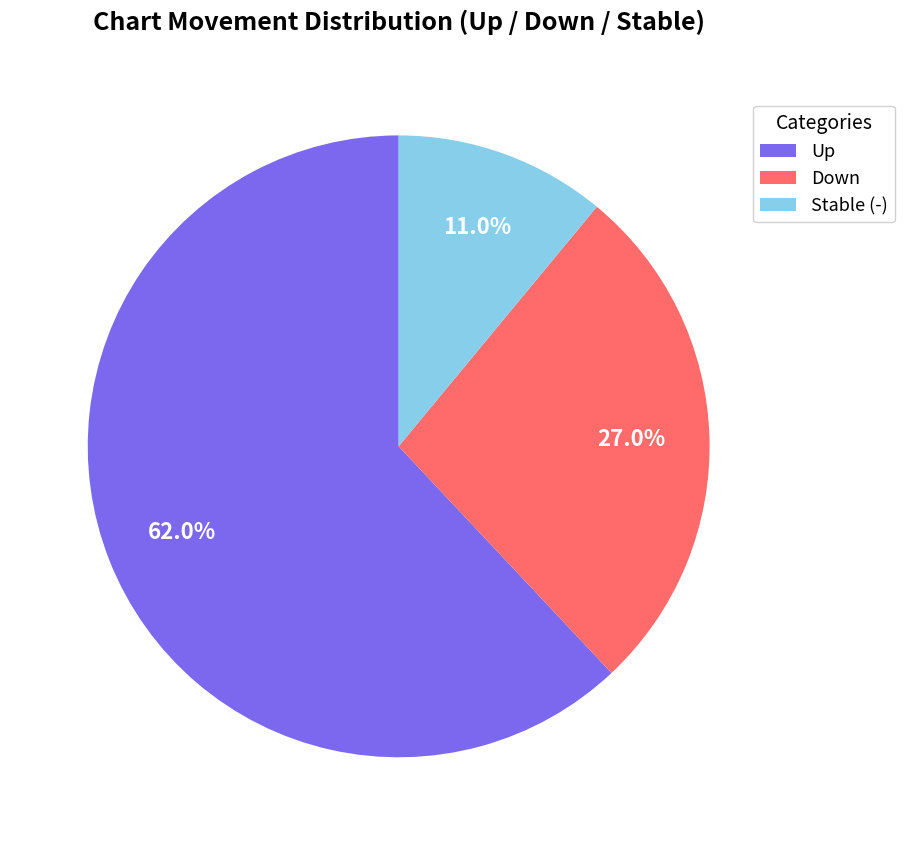

Does any single category account for the majority?

Yes